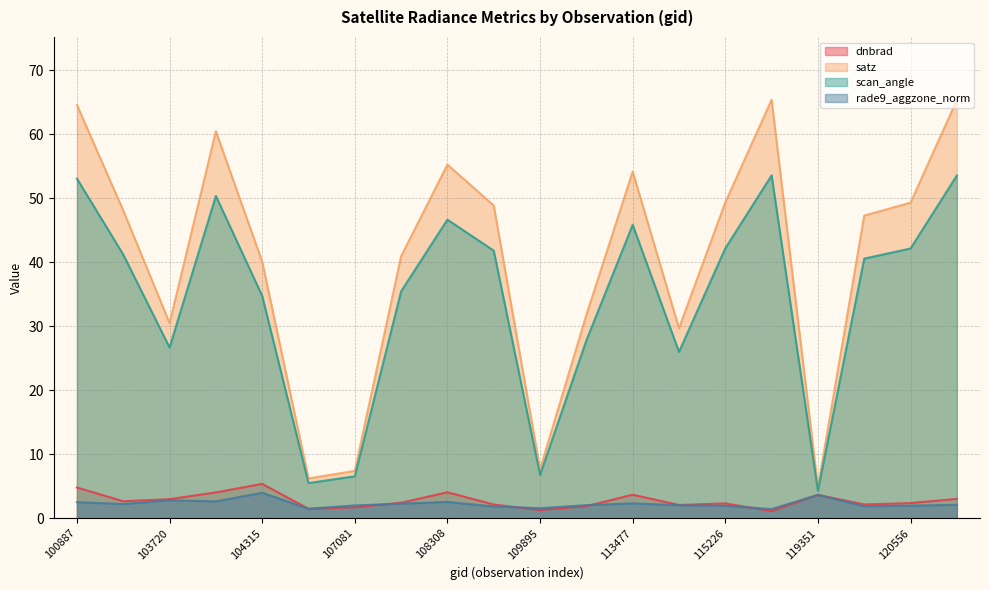

What is the total value across all series at 119351?

16.4